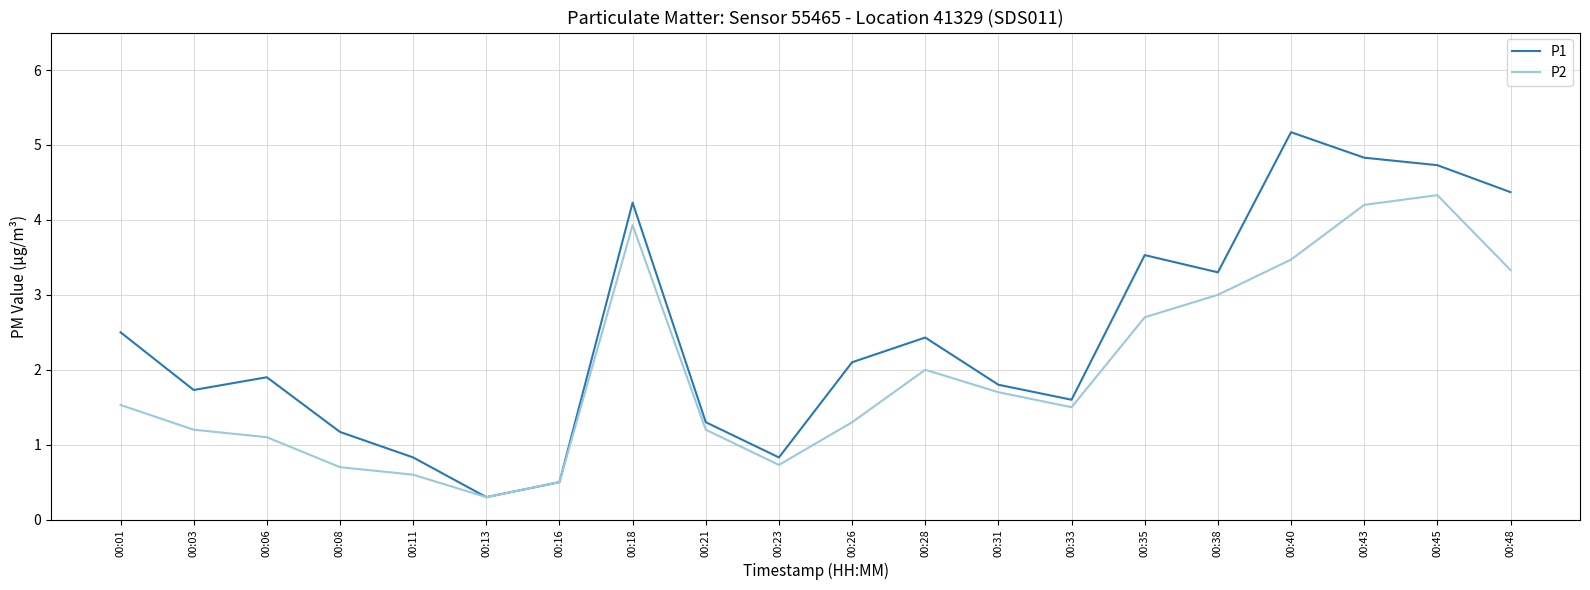

Between 00:26 and 00:45, which series saw the biggest shift?

P2